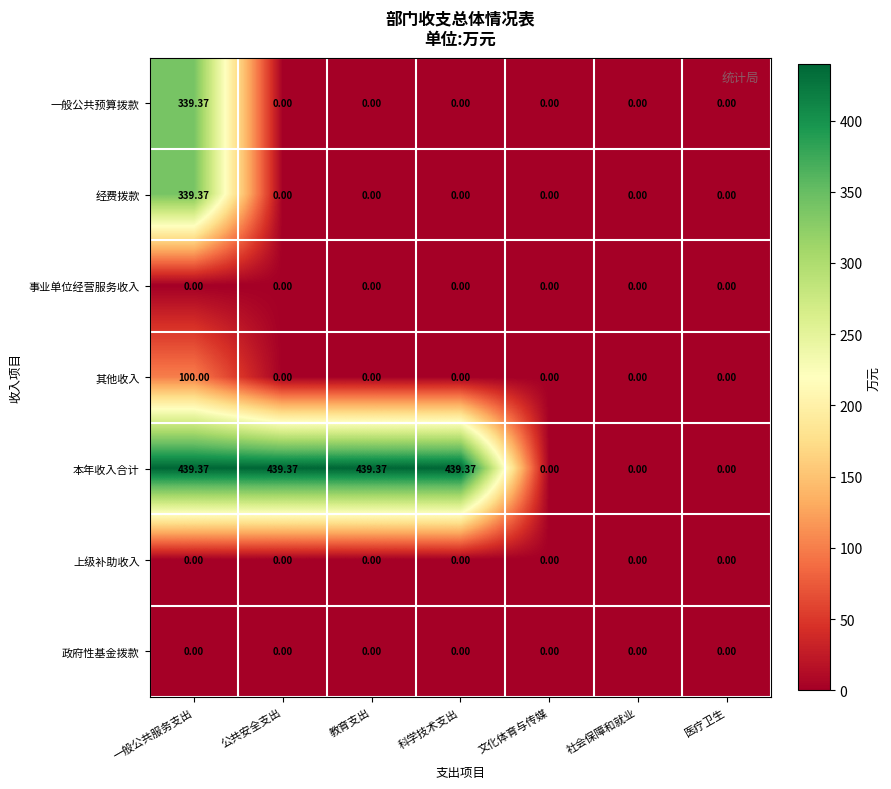

Which series has the widest spread of values?

本年收入合计